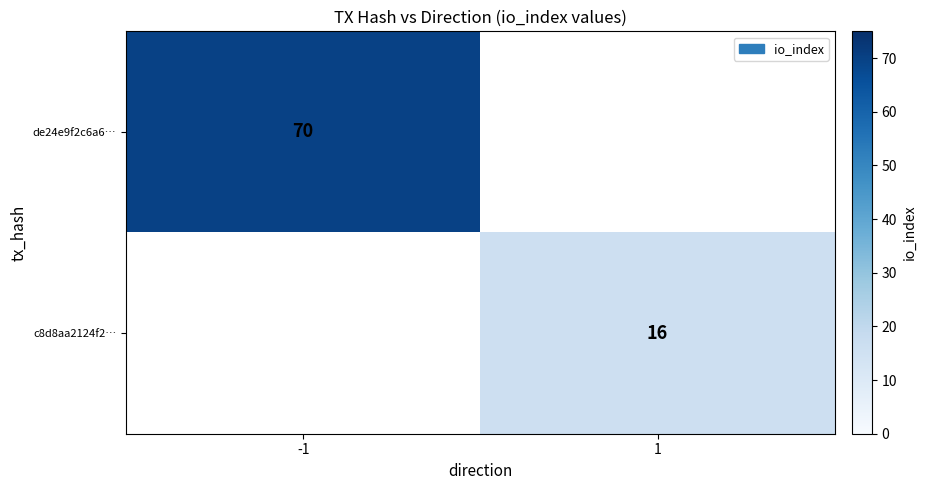

Which label corresponds to the largest value in the chart?

-1